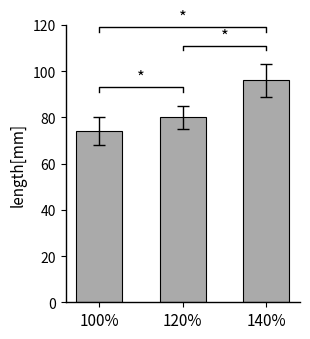

What is the sum of all values?

250